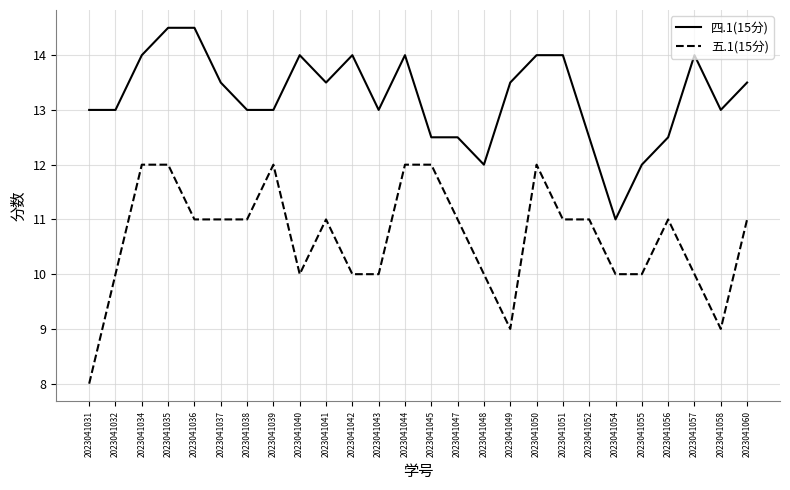

Is the value of 五.1(15分) at 2023041049 greater than the value of 四.1(15分) at 2023041055?

No